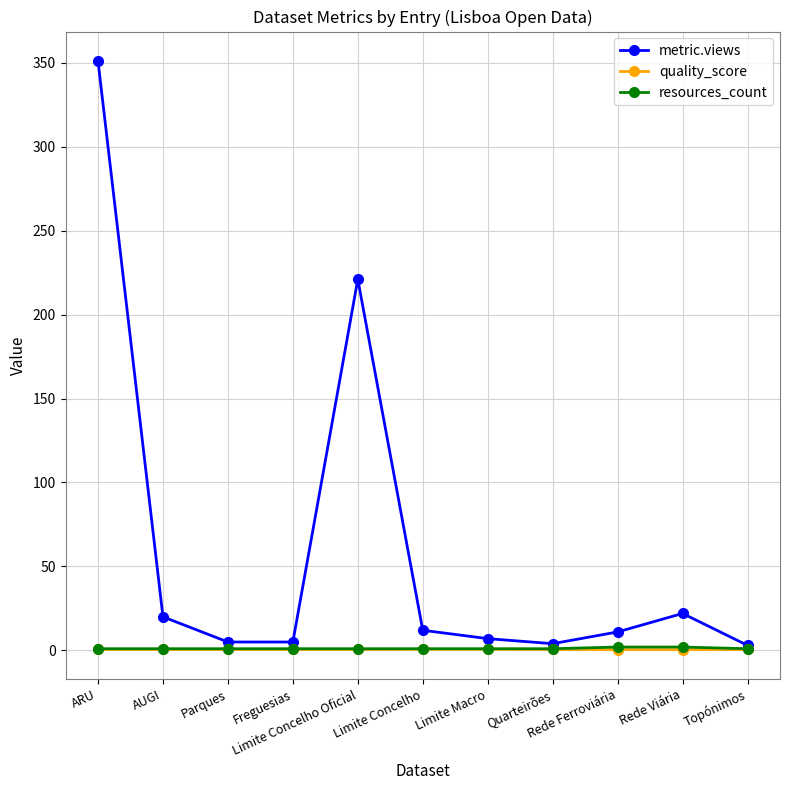

Which series has the largest range (max minus min)?

metric.views